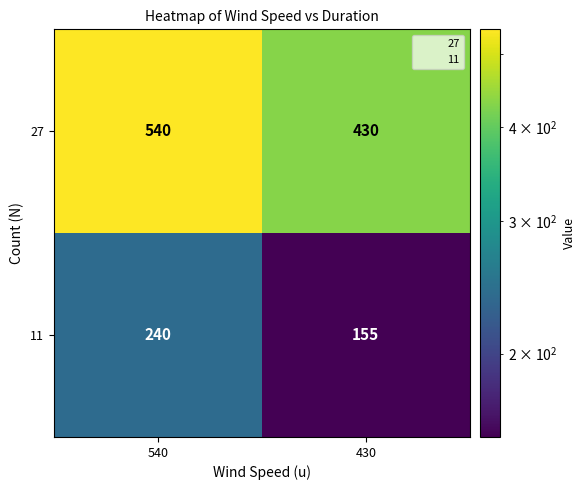

Reading left to right, extract all data points from this chart.

27: 540	430
11: 240	155